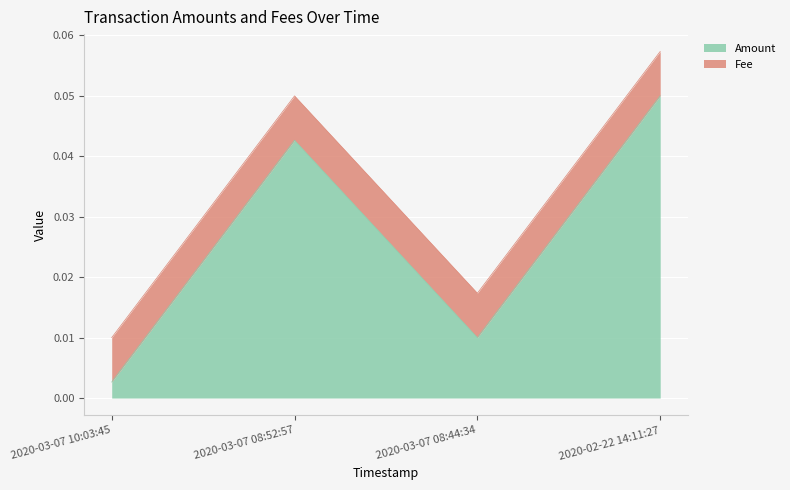

True or false: the data shows 0.0 at 2020-03-07 10:03:45.

True